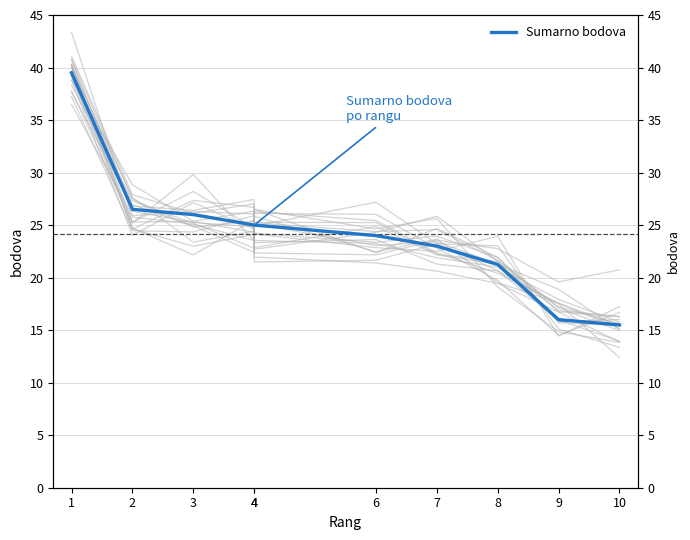

Between 3 and 6, which is larger?

3